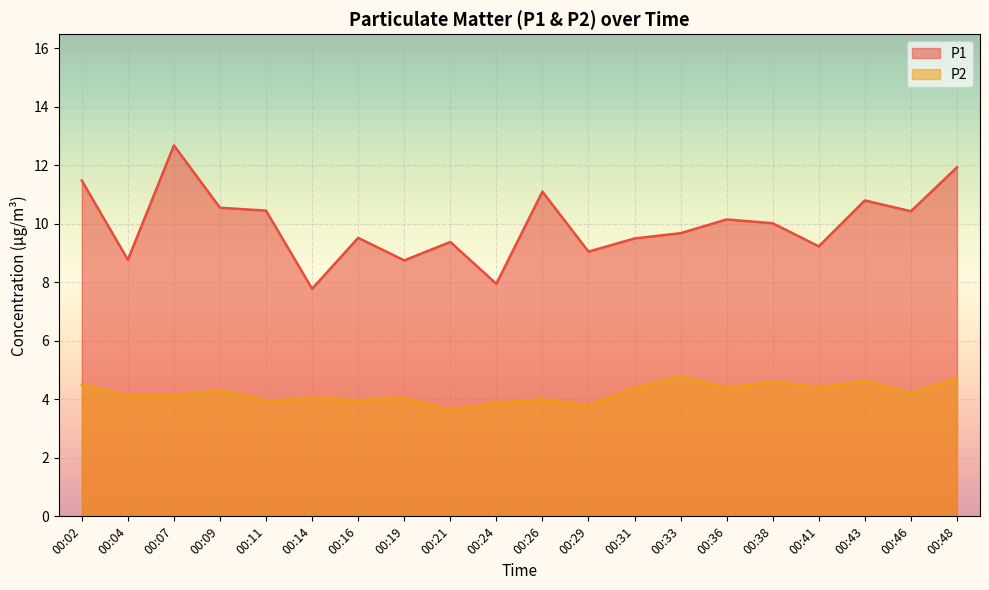

What is the spread (max minus min) of values at 00:38?

5.4